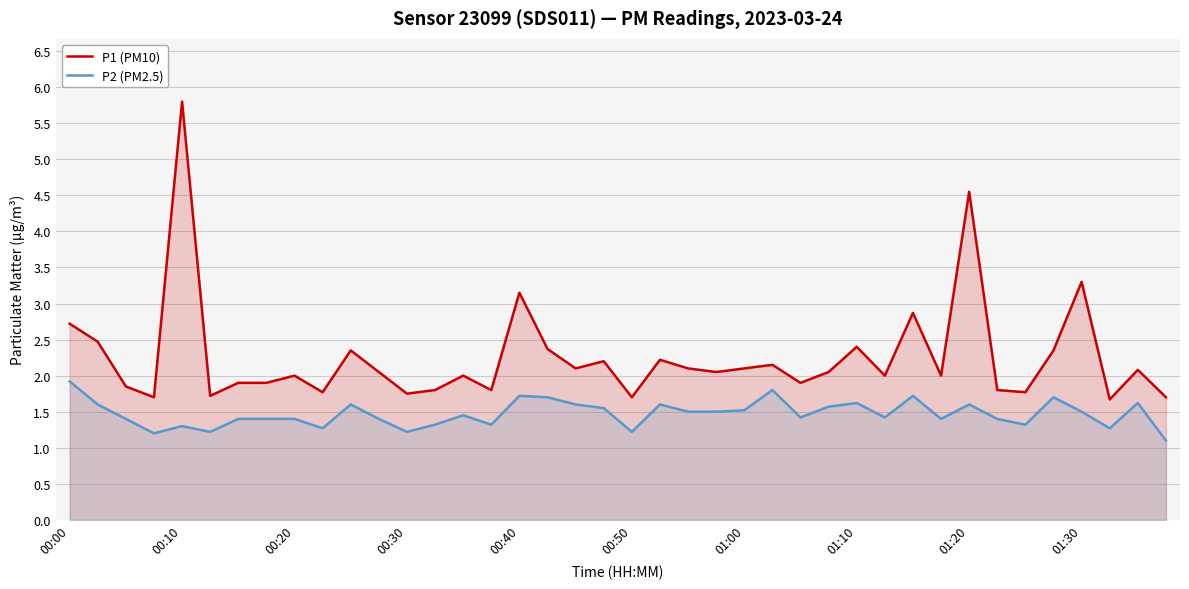

What are all the series names shown in the legend?

P1 (PM10), P2 (PM2.5)